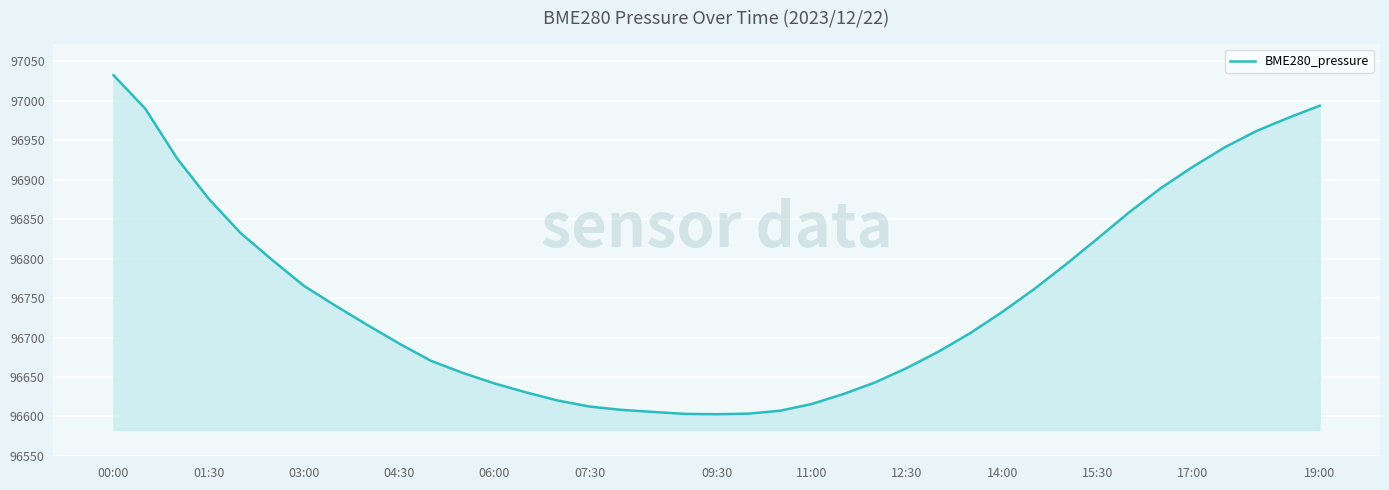

What is the smallest value displayed?

96602.8